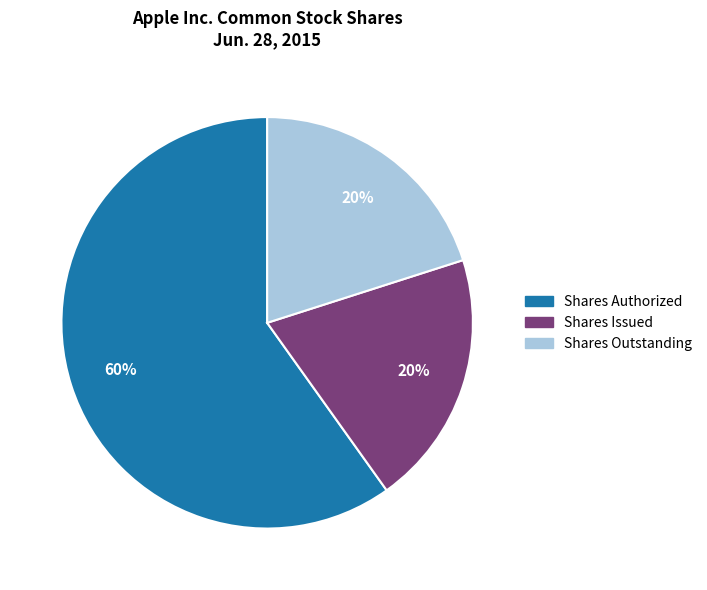

Approximately how many times larger is the value at Shares Outstanding compared to Shares Issued?

1.0